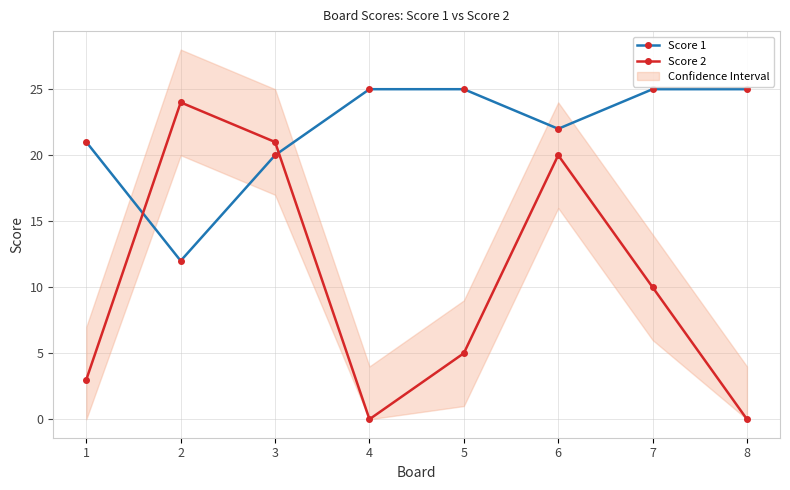

Does the chart have visible grid lines?

Yes